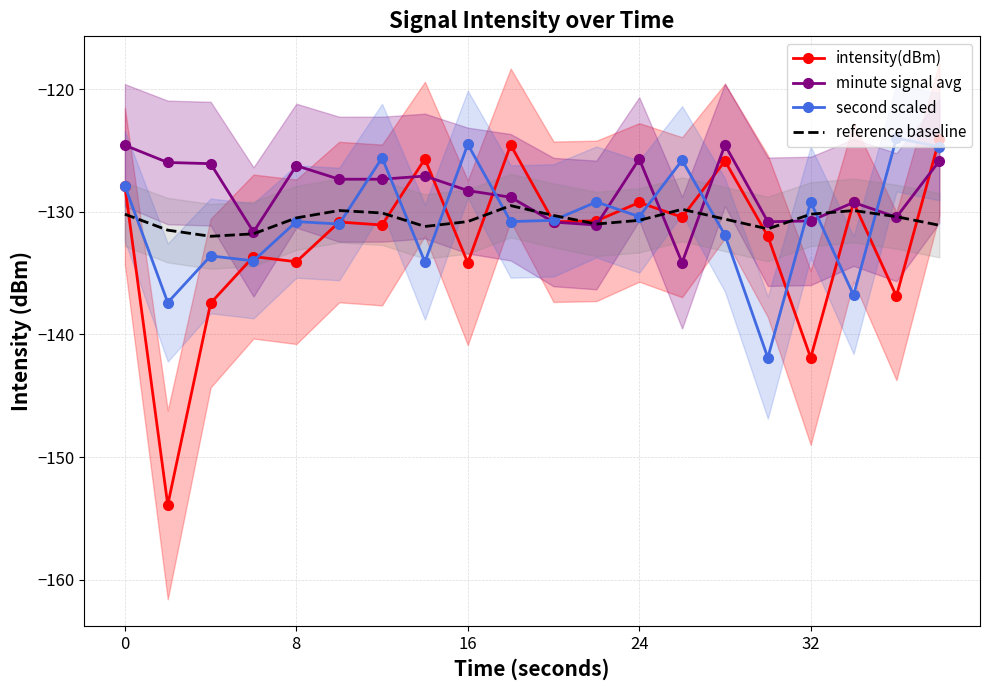

Is it true that intensity(dBm) equals -141.9 at 32?

True